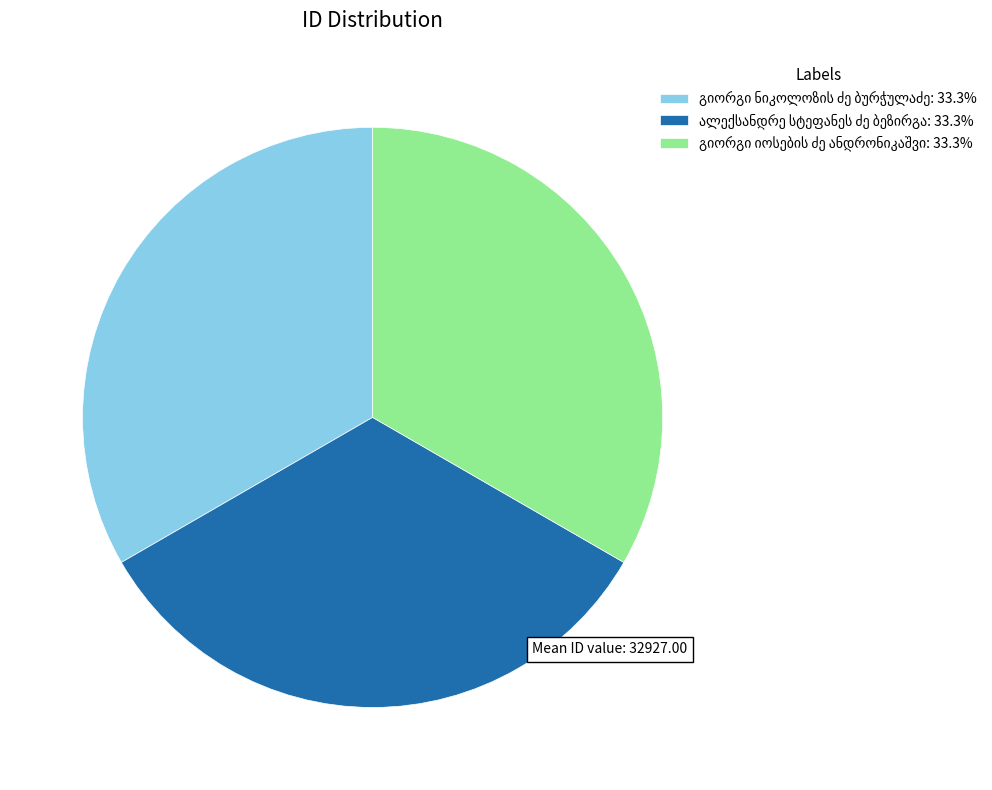

Is there a majority slice in this chart?

No